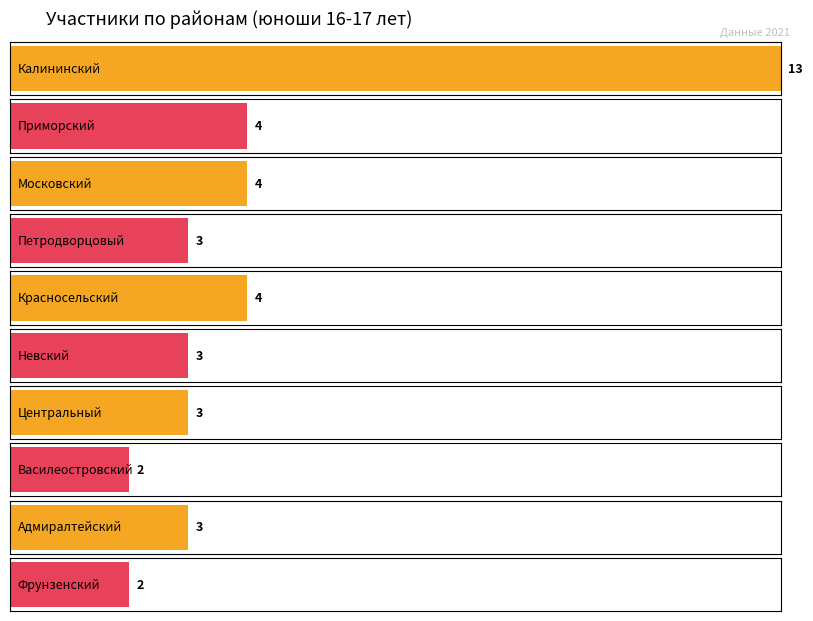

Which category has the lowest value across all series?

Василеостровский